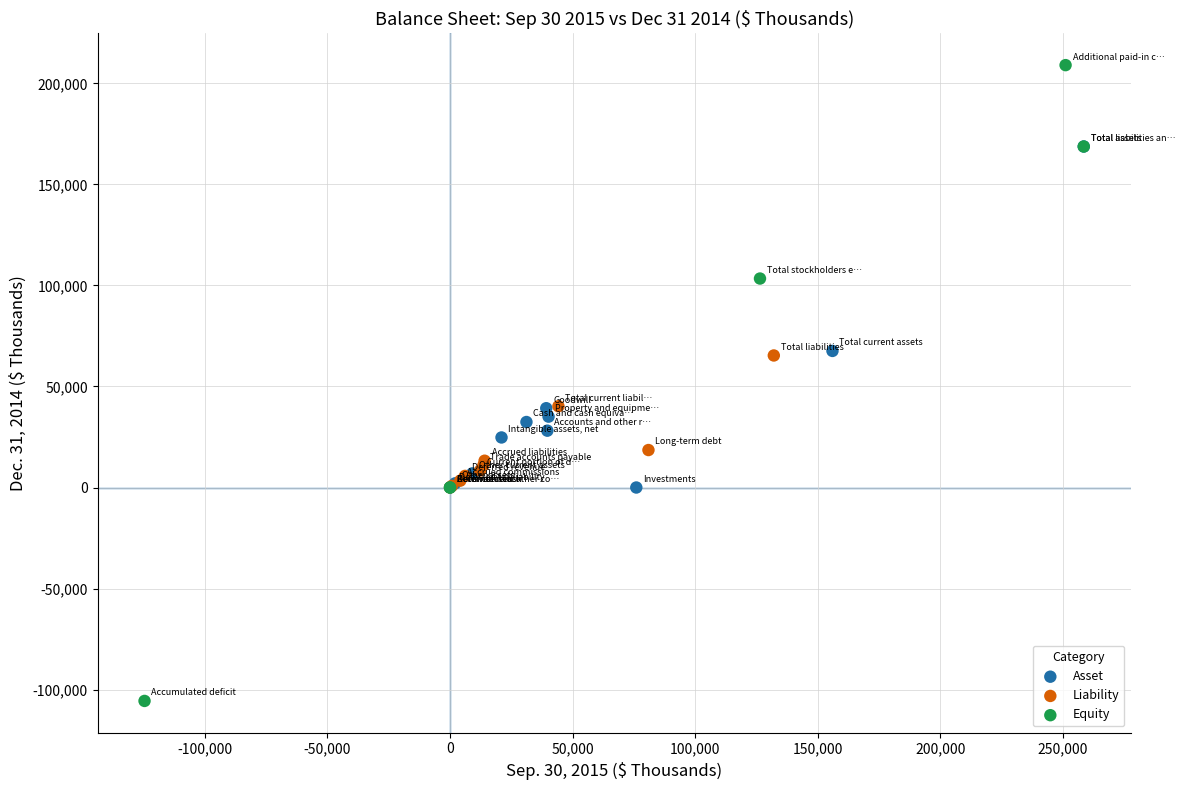

Which series has the widest spread of Y values?

Equity